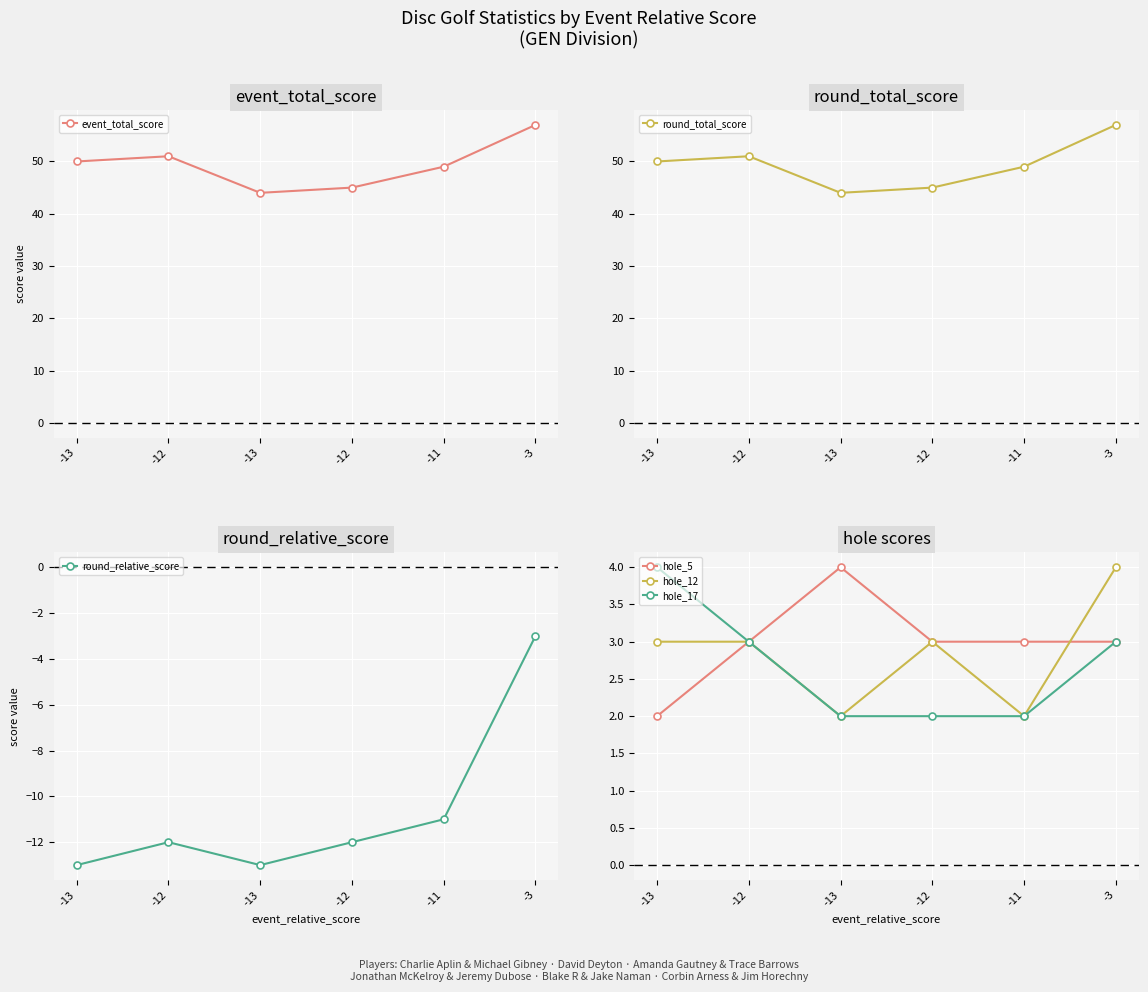

True or false: round_total_score and hole_17 cross at least once.

False